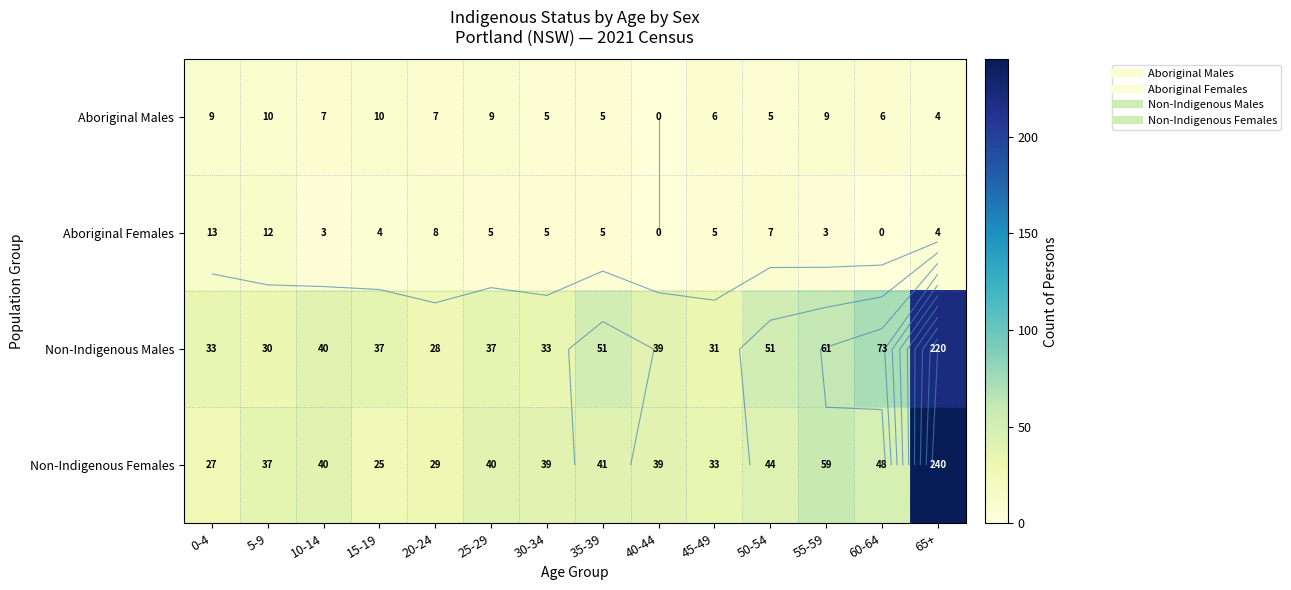

Between 60-64 and 0-4, which is larger?

0-4